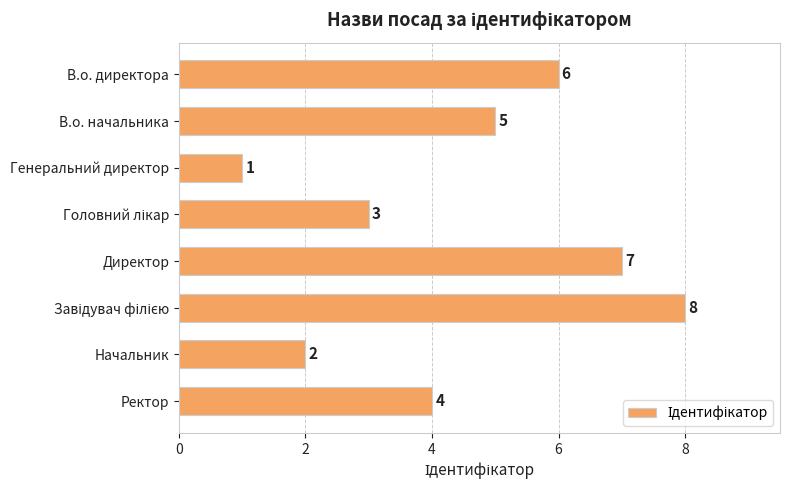

What is the change in value from В.о. директора to Директор?

+1